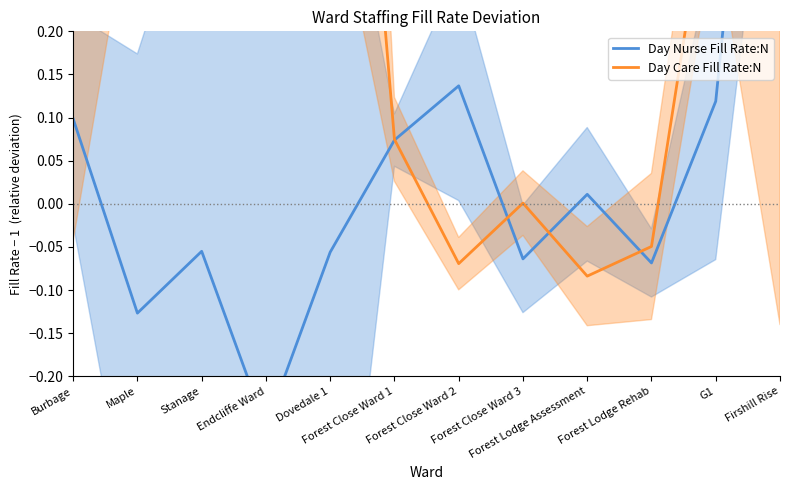

Count the number of categories in the chart.

12